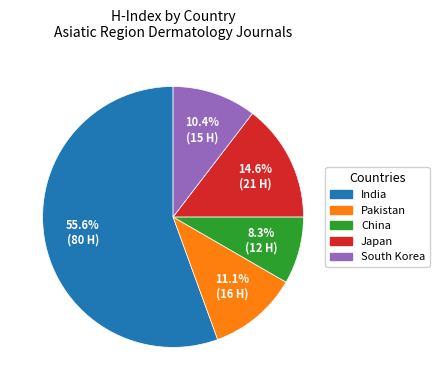

Count the number of slices in the pie.

5